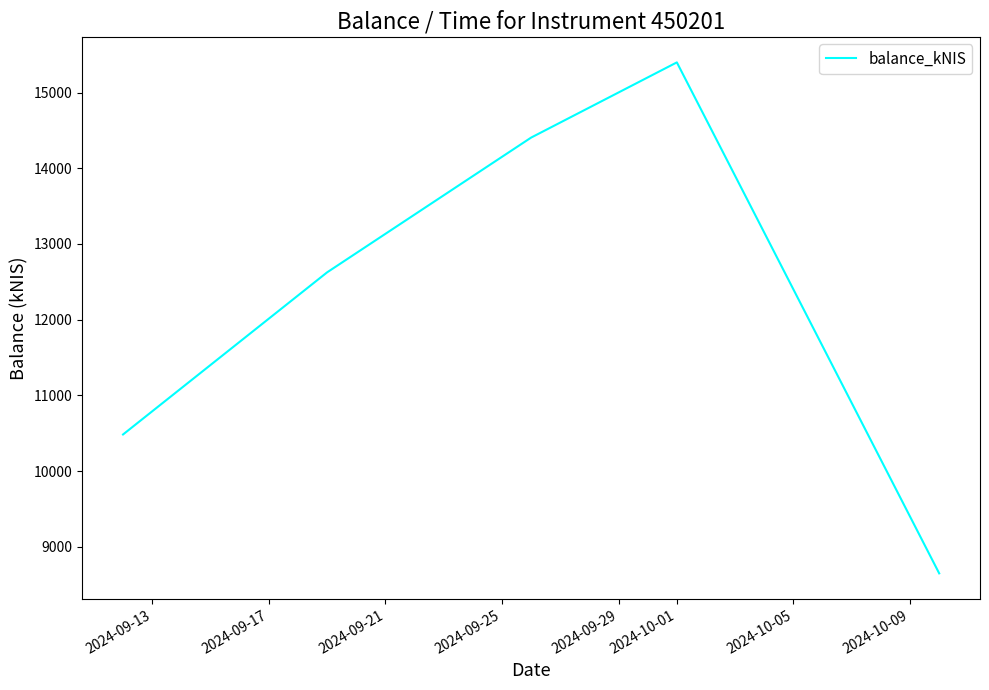

What is the difference between the second highest and minimum values?

5756.9